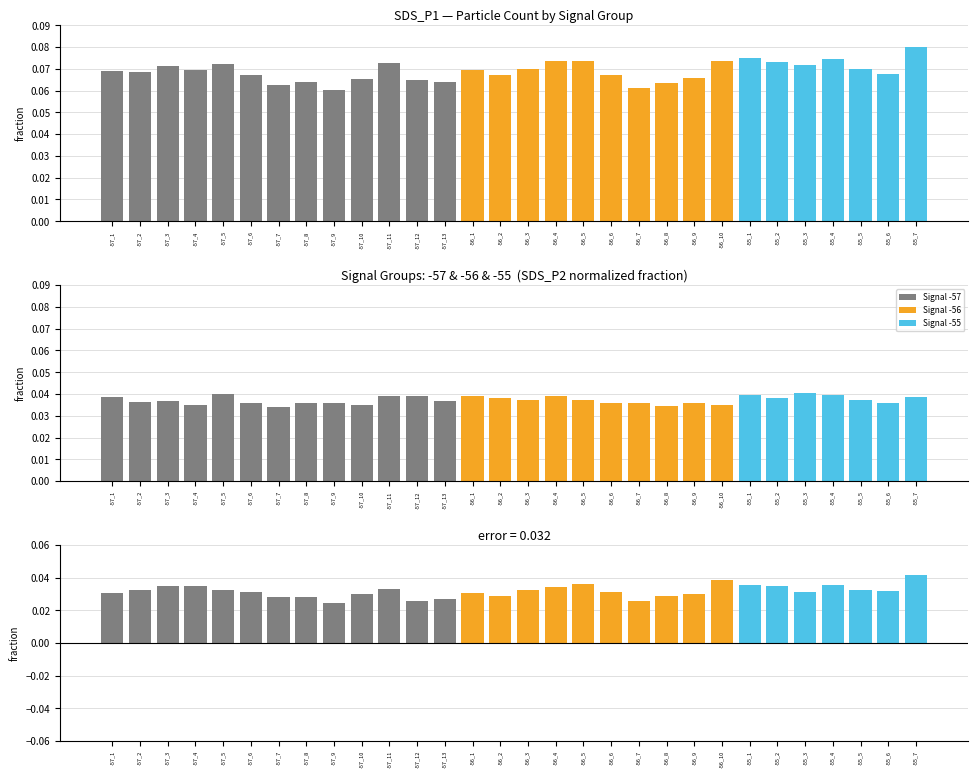

How many groups of bars are there?

30